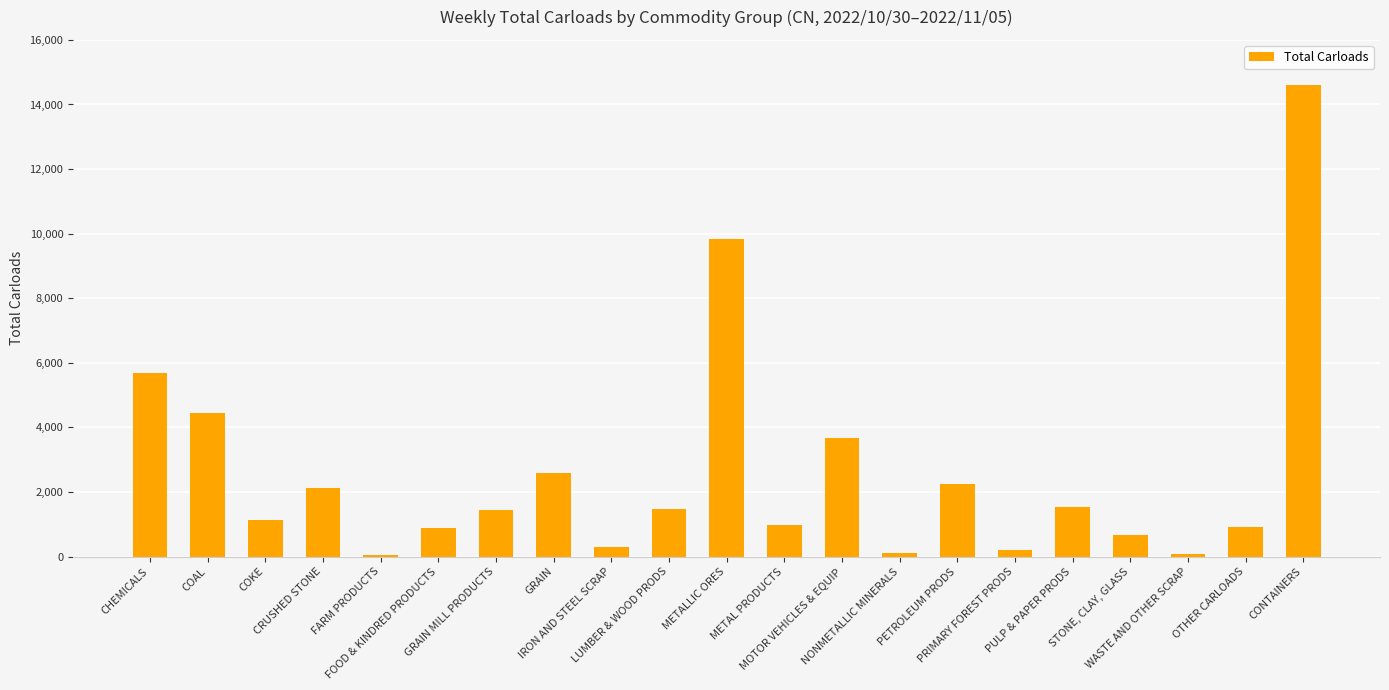

What is the maximum value shown in the chart?

14596